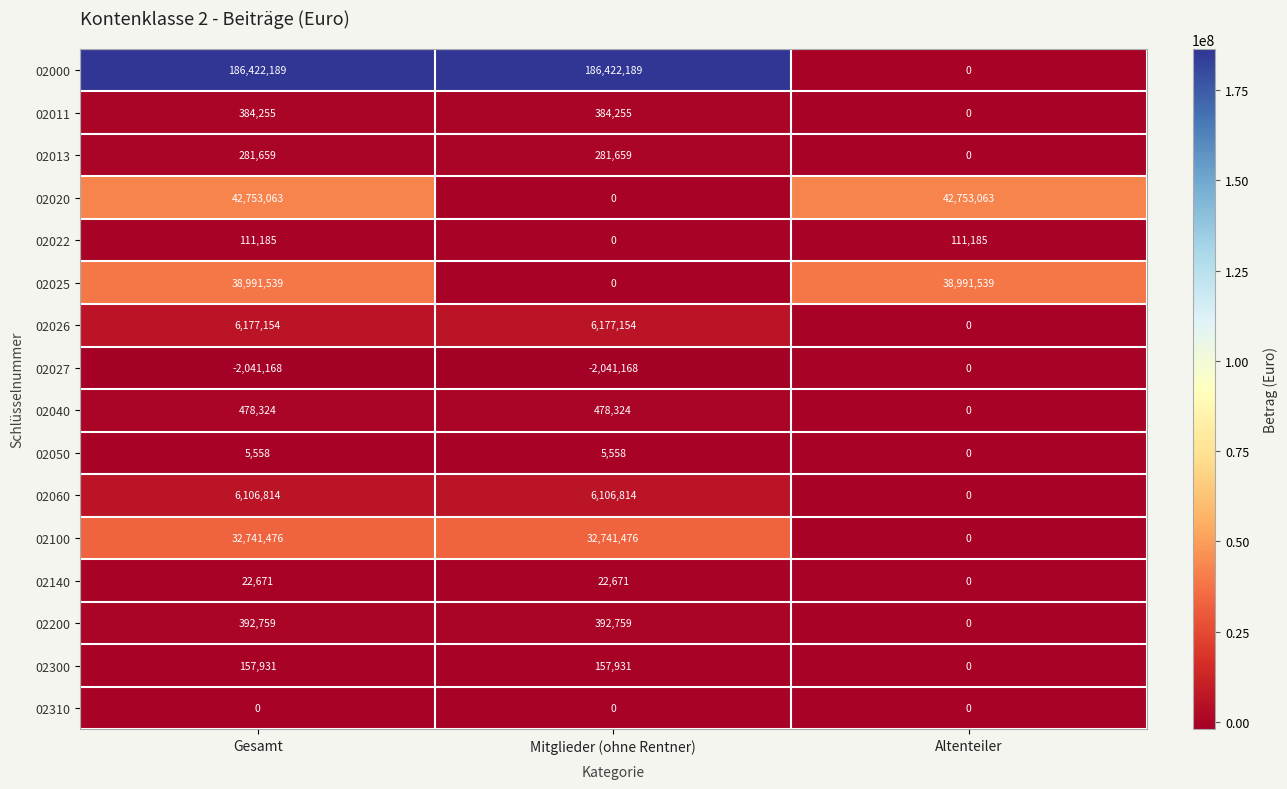

Which series has the largest total across all categories?

02000